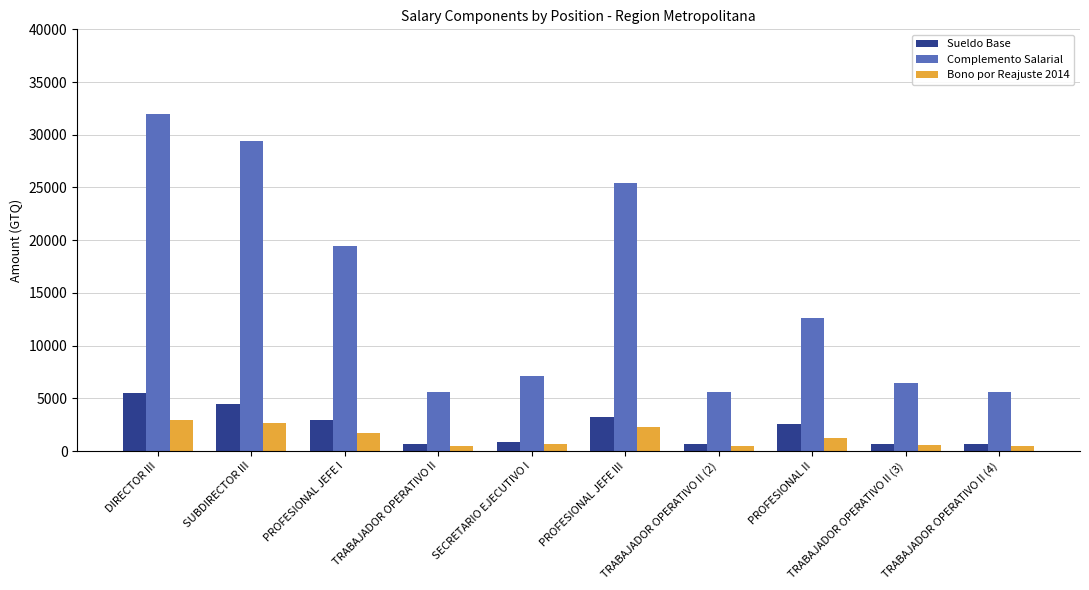

How many categories are shown in the chart?

10